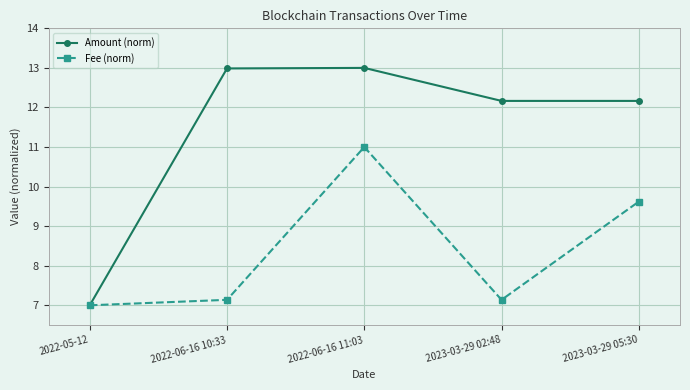

List the series in order of their peak value, highest first.

Amount (norm), Fee (norm)